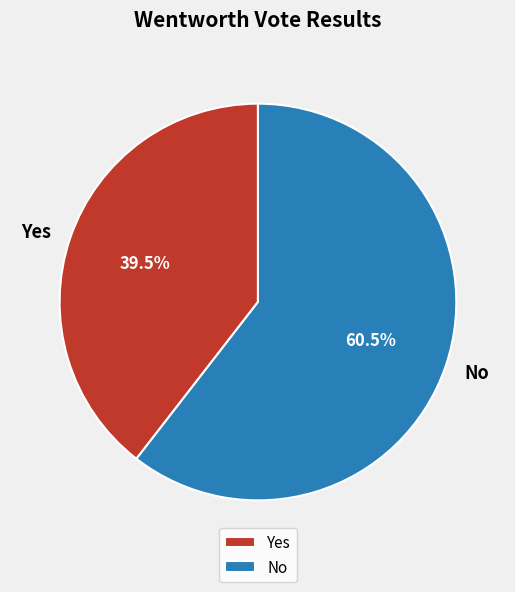

To the nearest percent, what is the difference between the No and Yes slice percentages?

21%